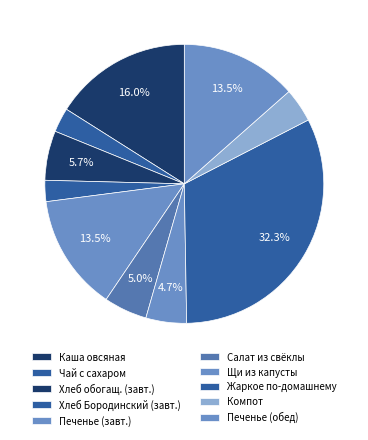

Does any single category account for the majority?

No